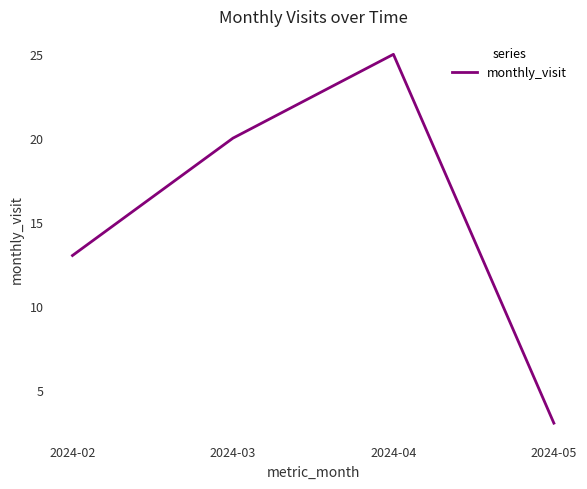

Is it true that the value at 2024-03 is 20?

True